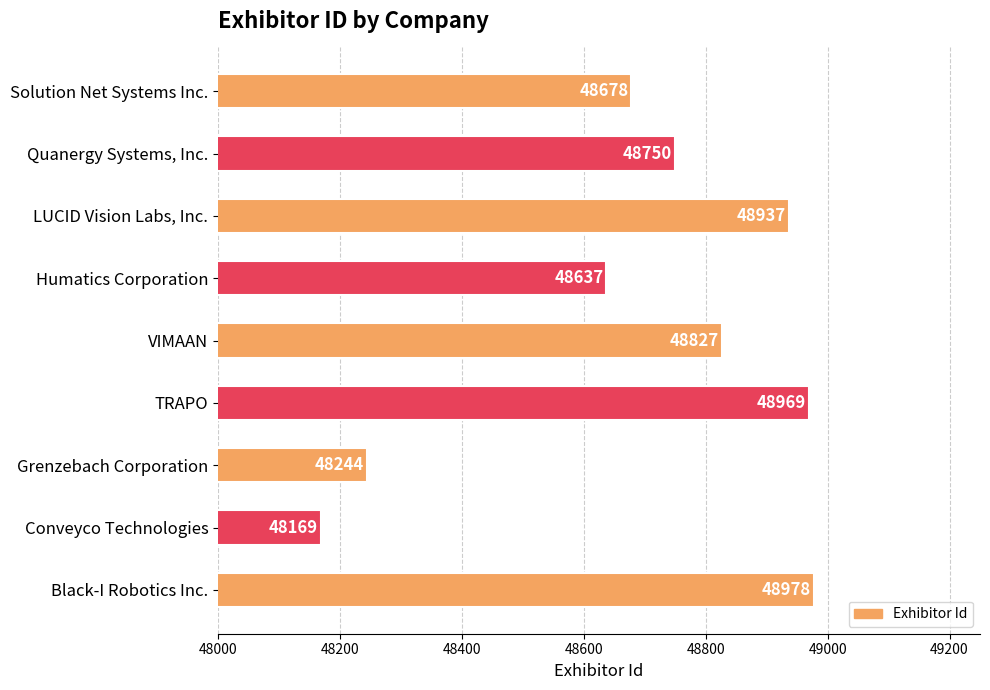

Rank the categories by value from lowest to highest.

Conveyco Technologies, Grenzebach Corporation, Humatics Corporation, Solution Net Systems Inc., Quanergy Systems, Inc., VIMAAN, LUCID Vision Labs, Inc., TRAPO, Black-I Robotics Inc.